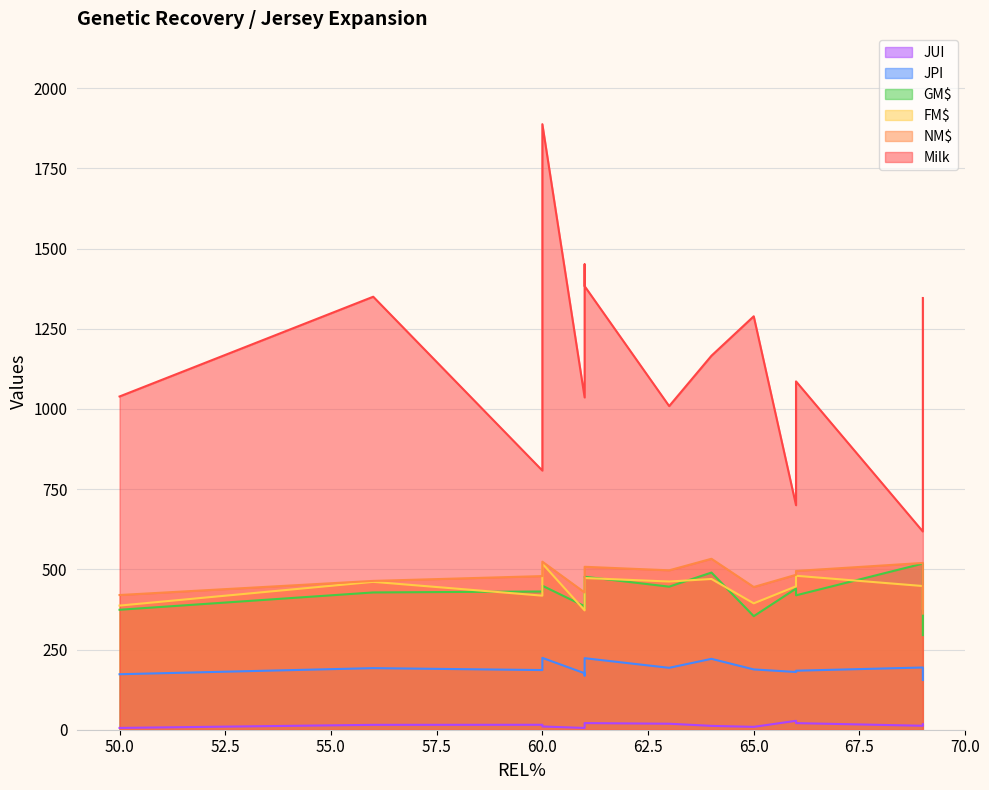

At 56, list the series in order from largest to smallest.

Milk, NM$, FM$, GM$, JPI, JUI